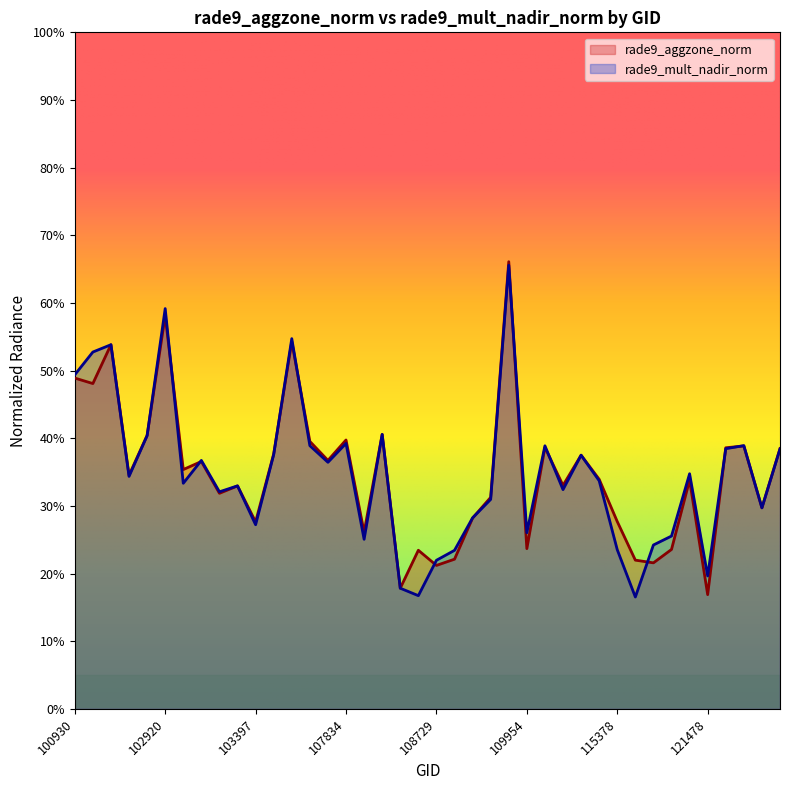

At which category is the sum across all series the highest?

109780